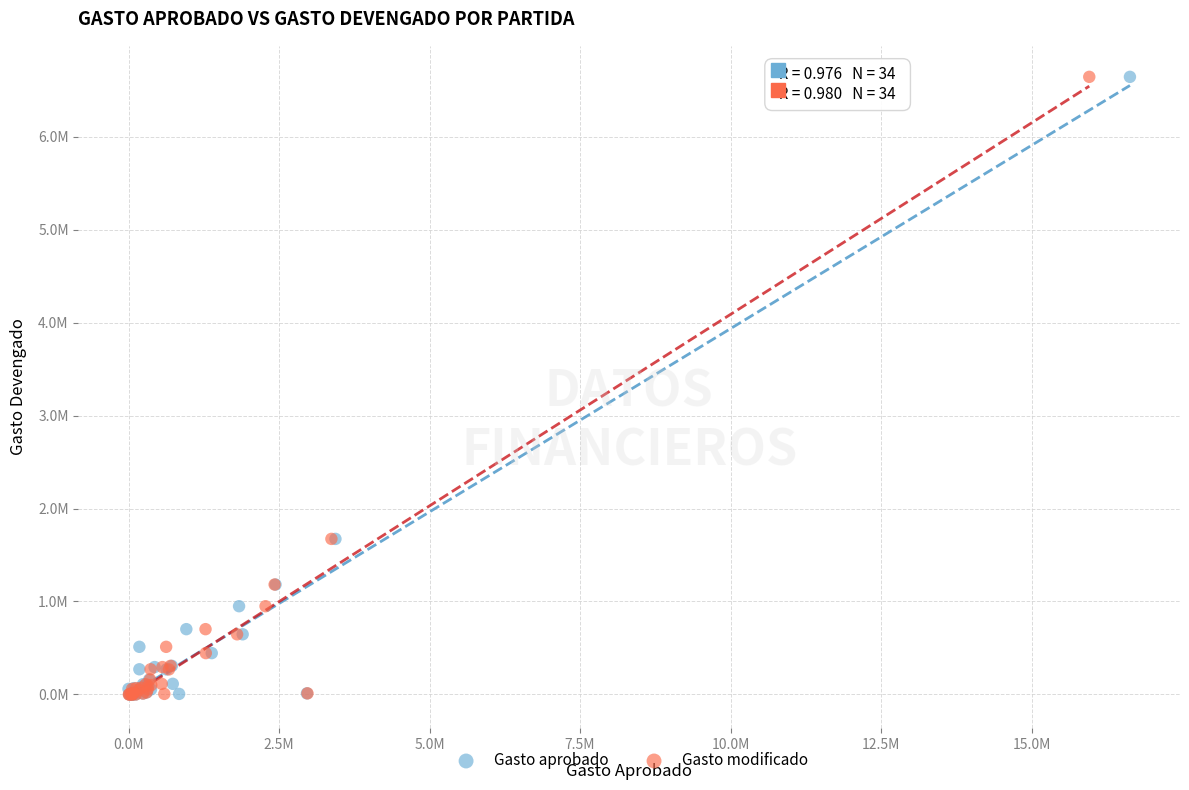

What are all the series names shown in the legend?

Gasto aprobado, Gasto modificado